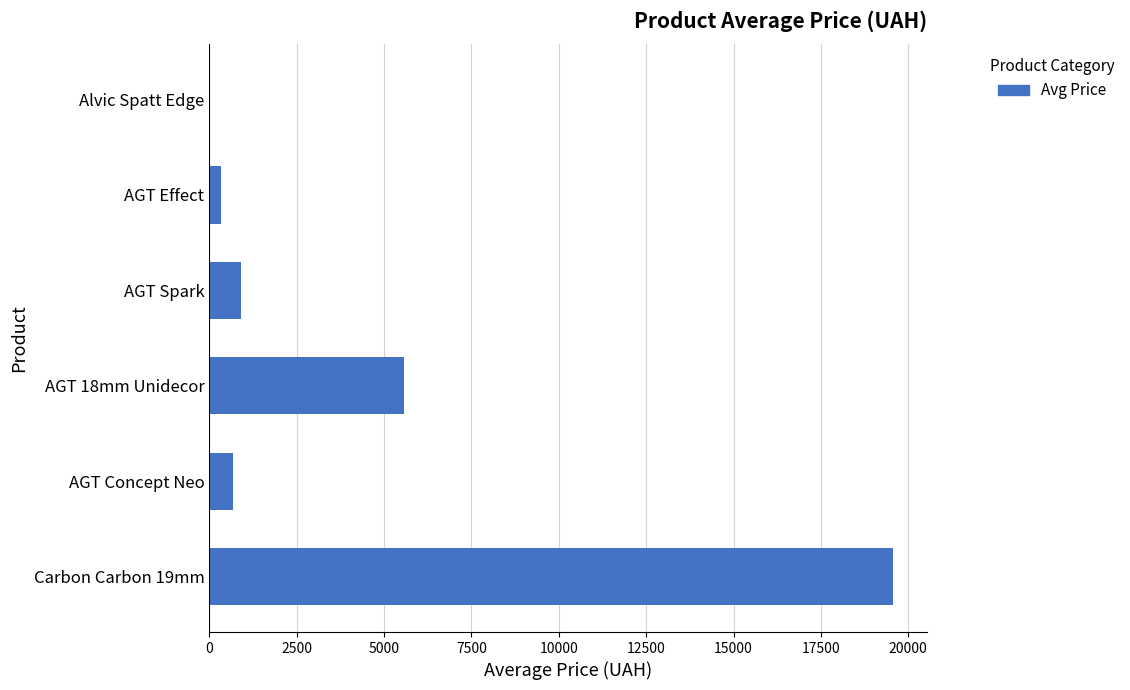

Between Carbon Carbon 19mm and AGT Concept Neo, which is larger?

Carbon Carbon 19mm